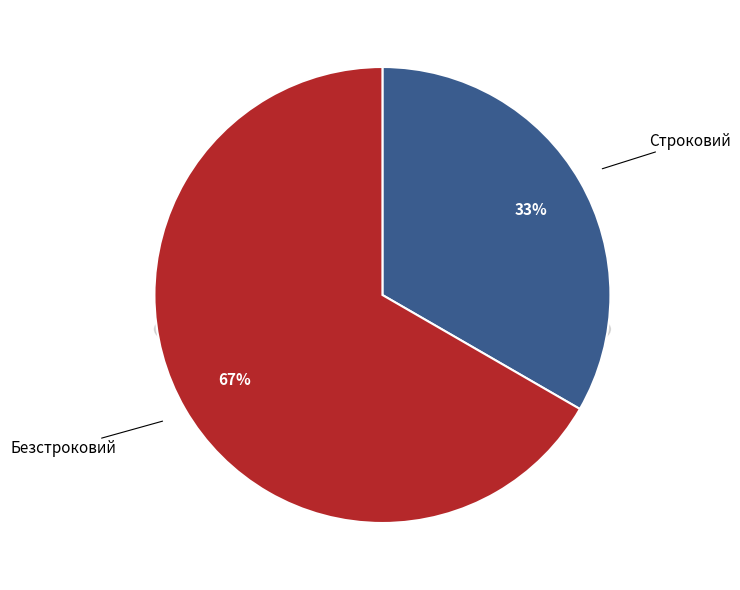

Is the sum of Строковий and Безстроковий greater than half?

Yes